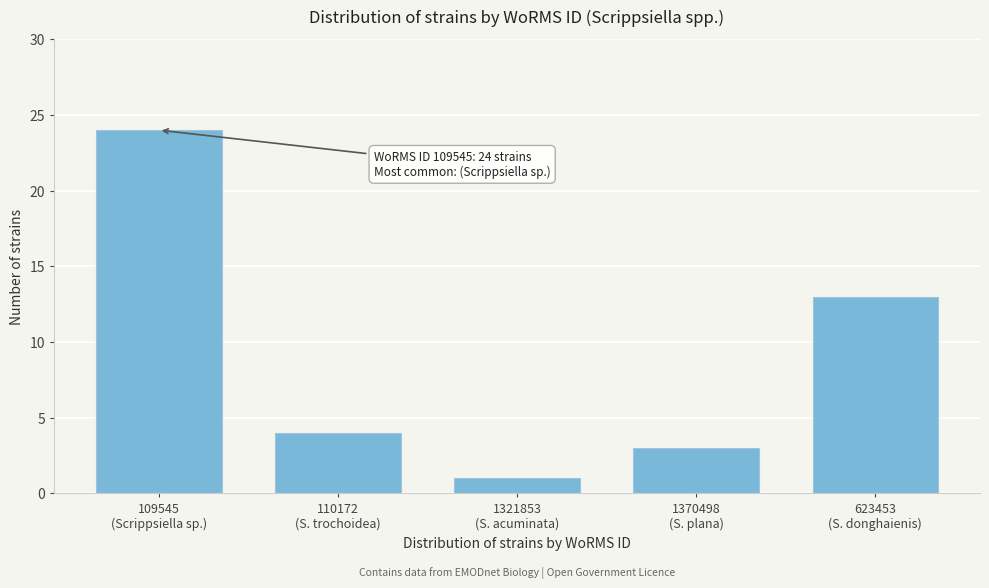

Reading left to right, transcribe all the data shown in this chart.

24	4	1	3	13